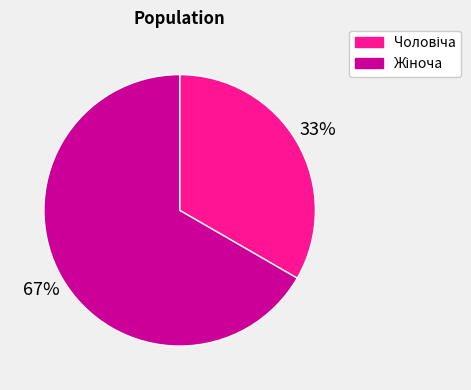

To the nearest percent, what is the average slice percentage?

50%